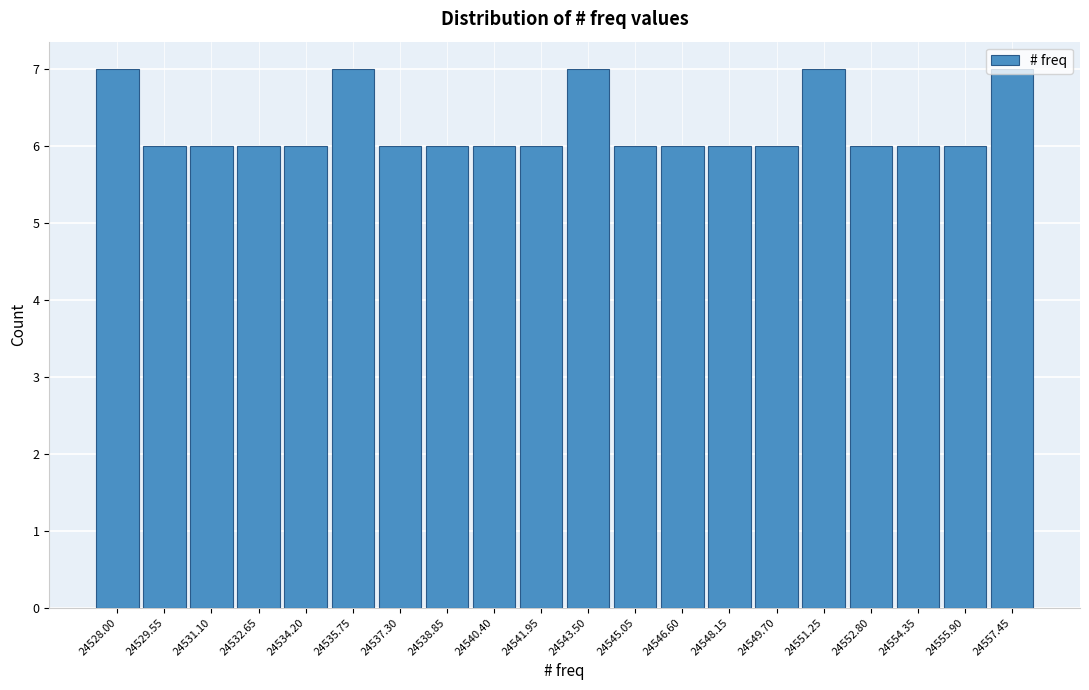

The chart shows a value of 3 at 24549.70. True or false?

False